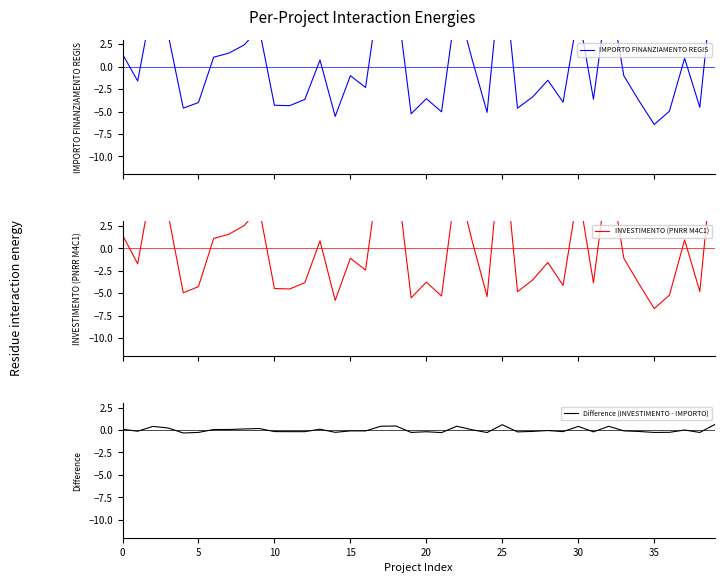

Is it true that Difference (INVESTIMENTO - IMPORTO) equals 0.1 at 0?

True